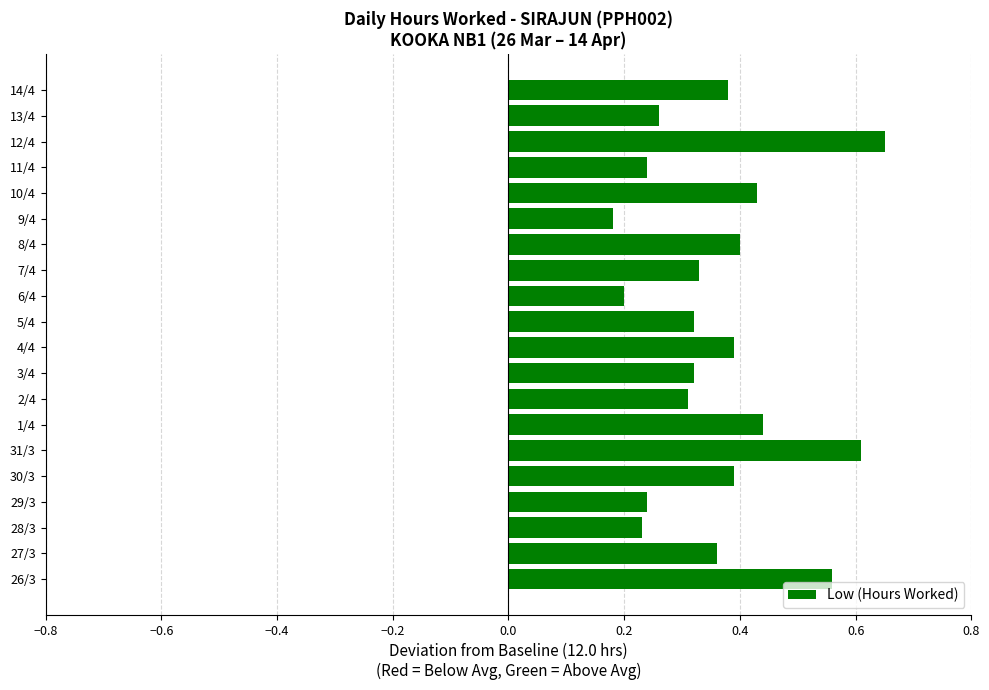

At which category does the chart reach its peak across all series?

12/4